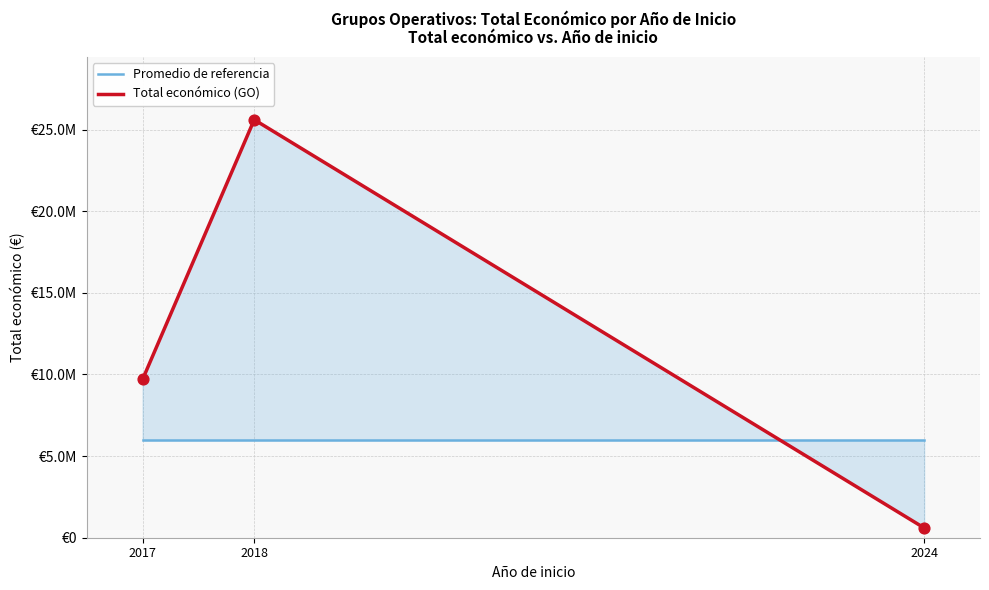

Which series reaches the minimum Y coordinate?

Total económico (GO)